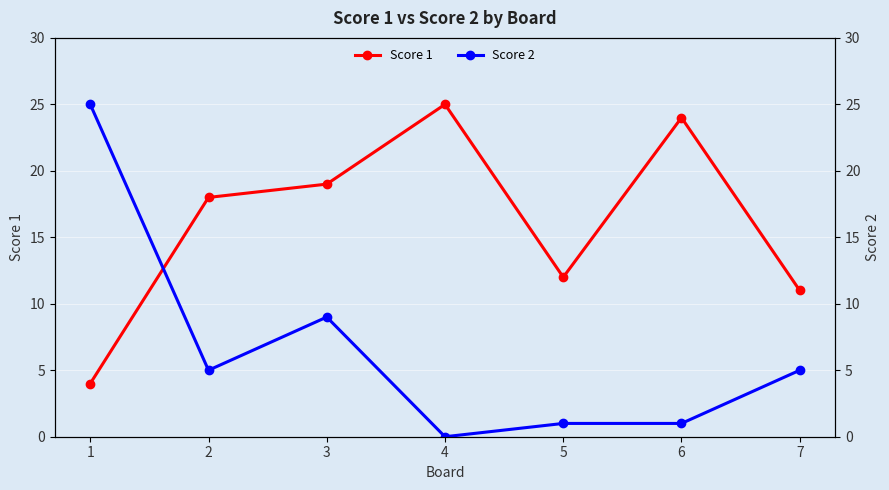

What are all the series names shown in the legend?

Score 1, Score 2